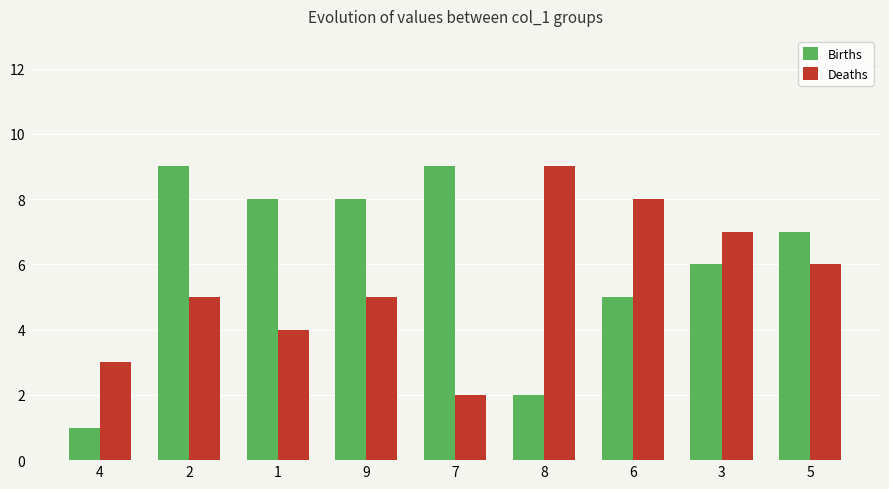

What is the difference between the highest and lowest values at 7?

7